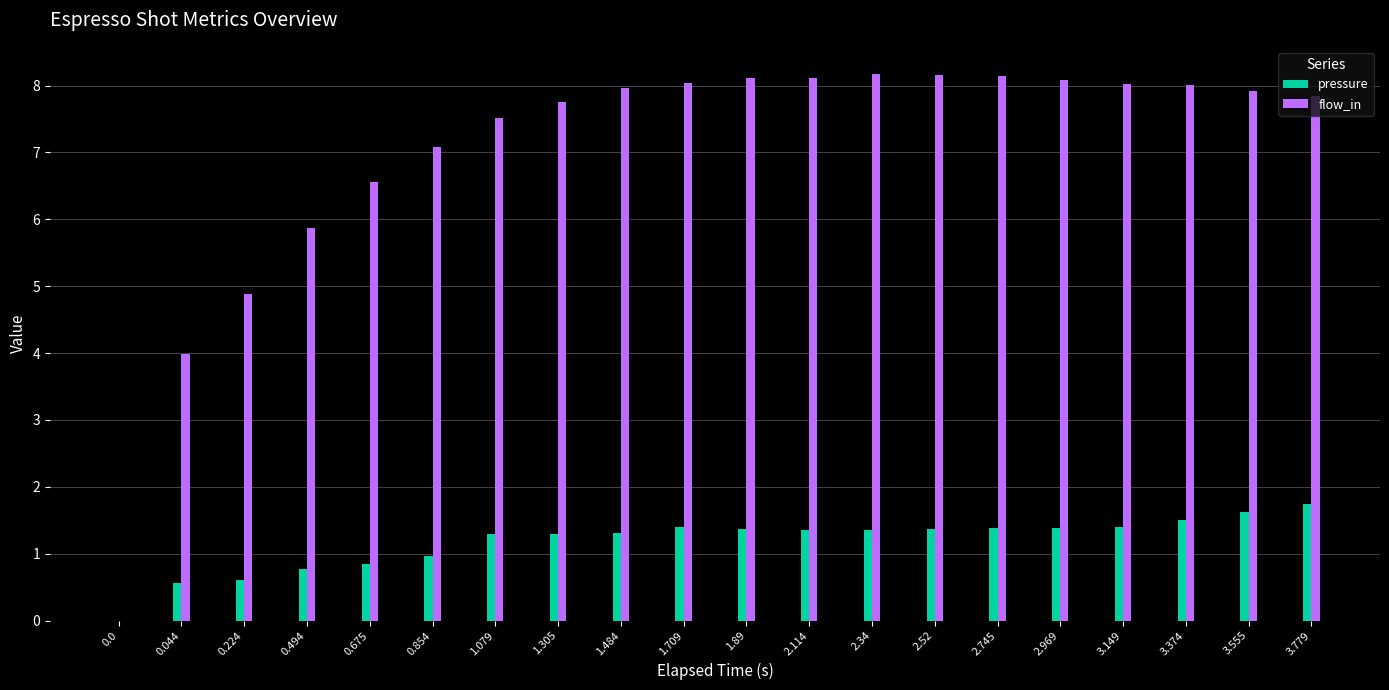

Are the bars horizontal?

No